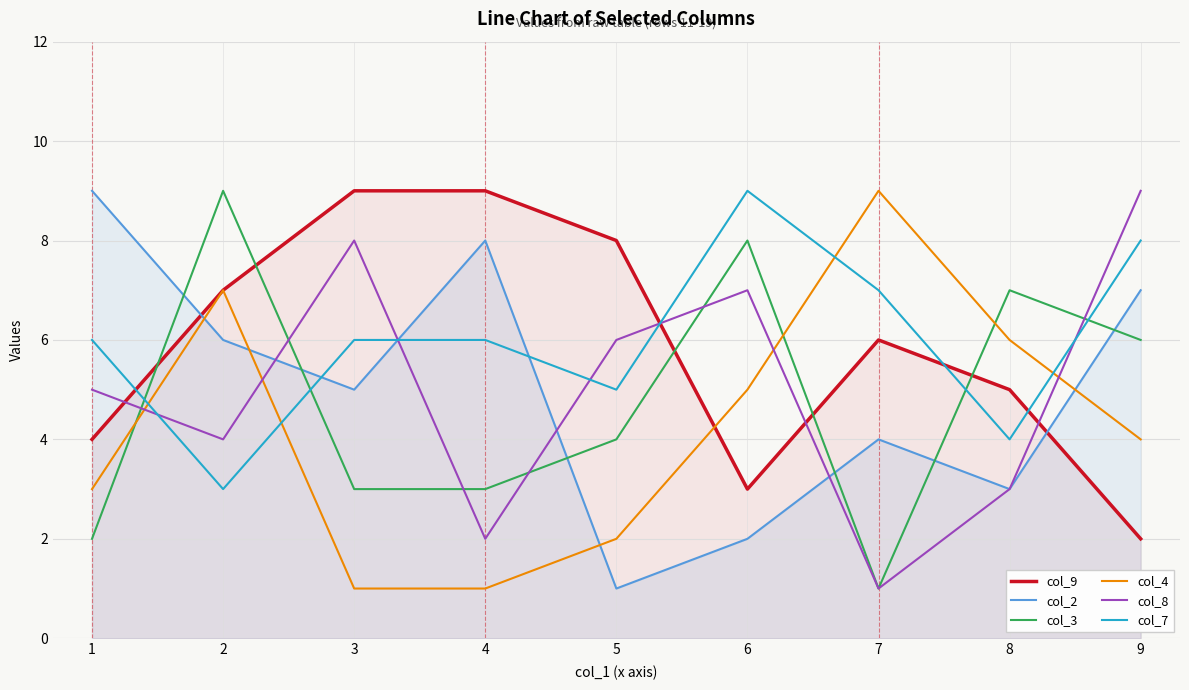

True or false: col_9 and col_3 cross at least once.

True